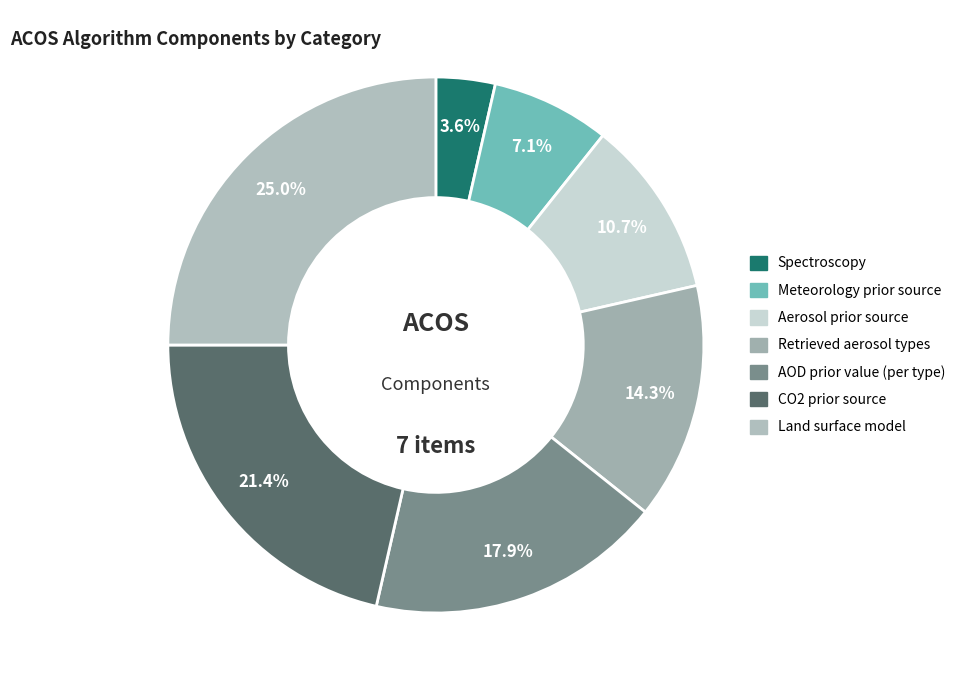

Is there a majority slice in this chart?

No